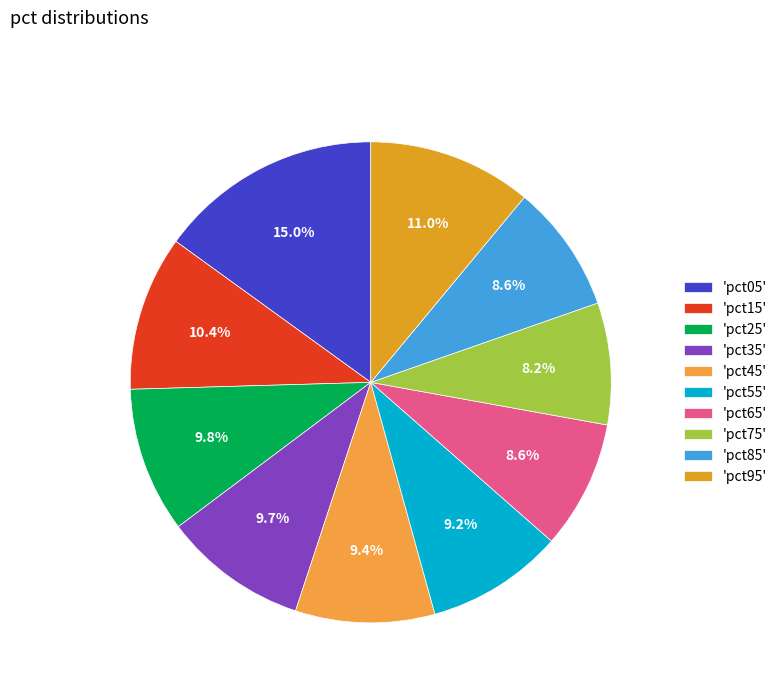

Which category has the smallest portion of the pie?

pct75